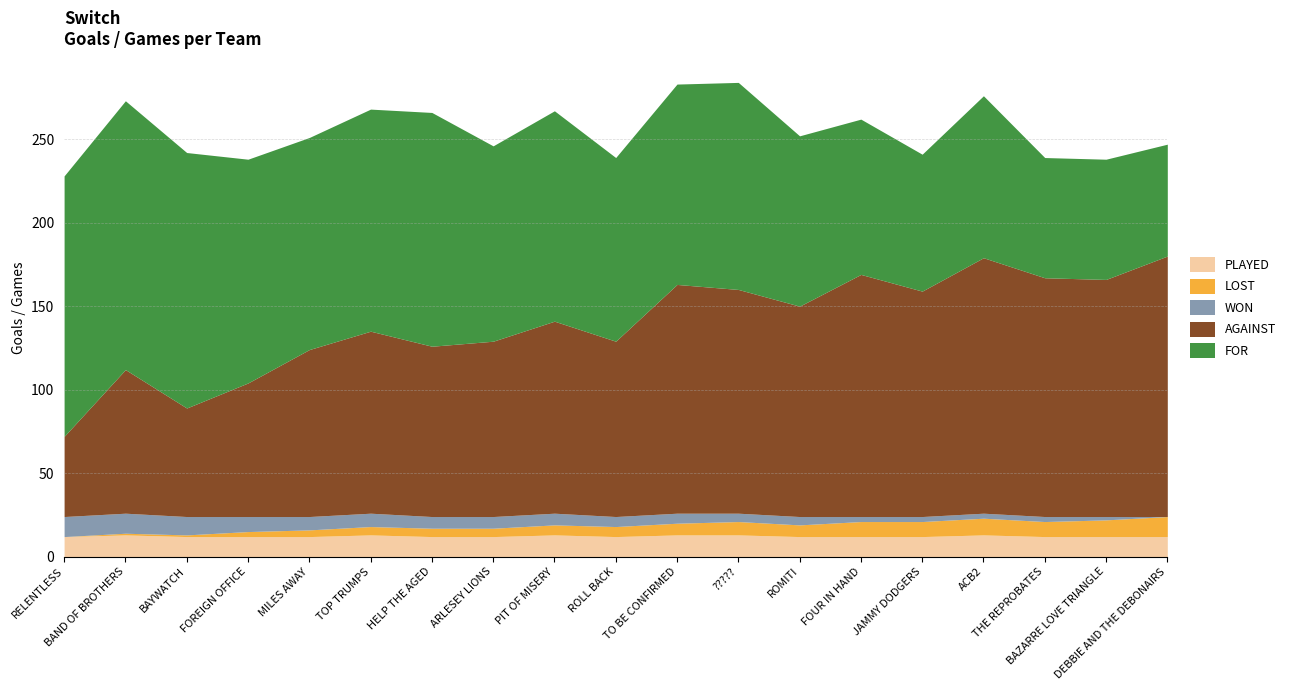

True or false: FOR and LOST cross at least once.

False